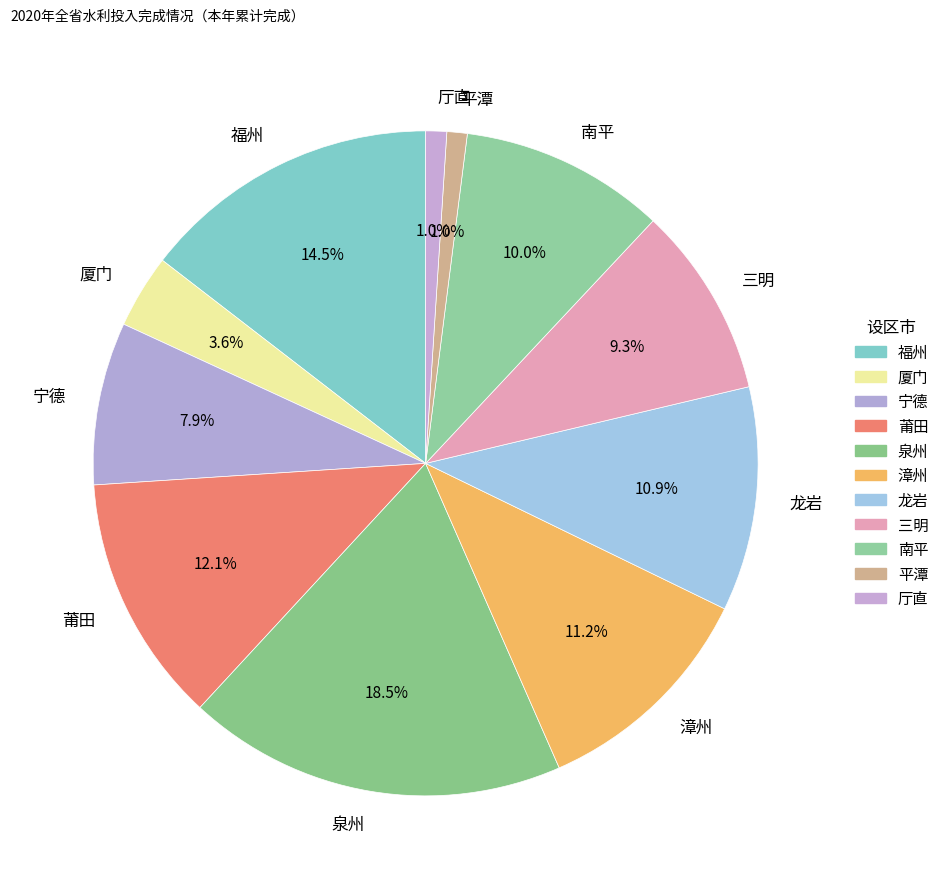

What is the largest slice in the pie chart?

泉州